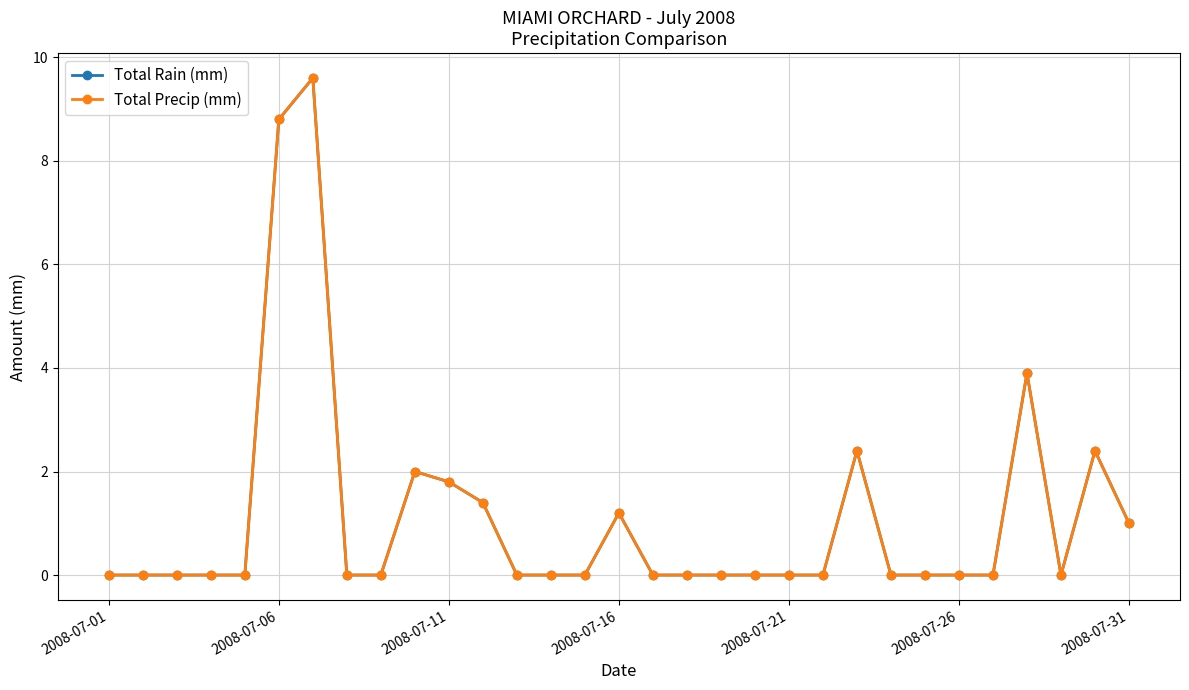

Which category has the lowest value in the Total Rain (mm) series?

2008-07-01